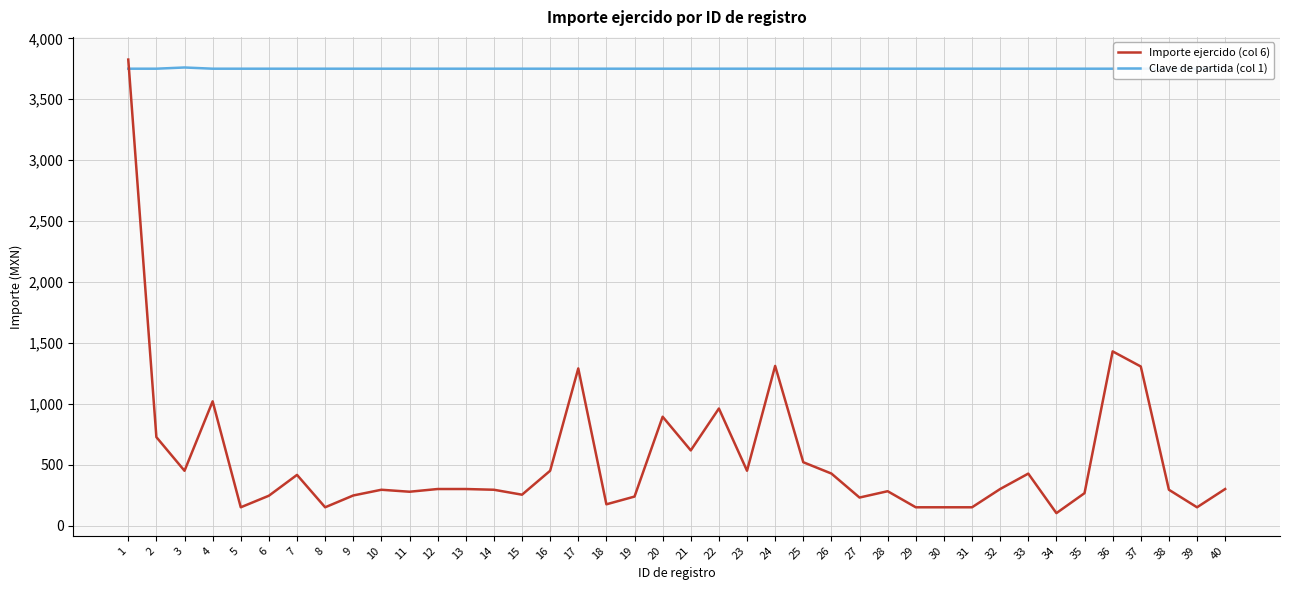

At which label does Importe ejercido (col 6) first exceed 300?

1